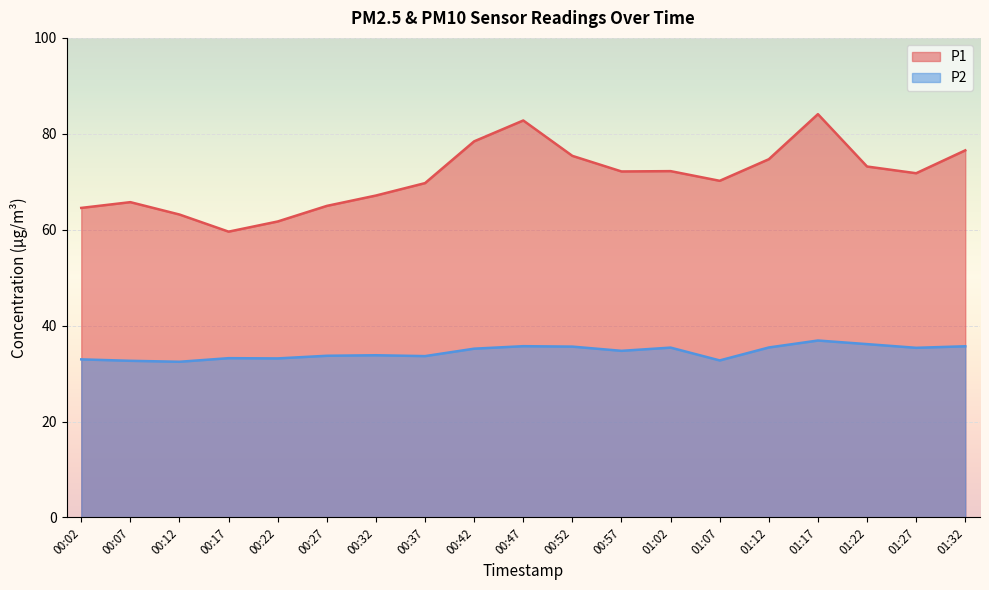

The P1 series shows 72.2 at 00:57. True or false?

True